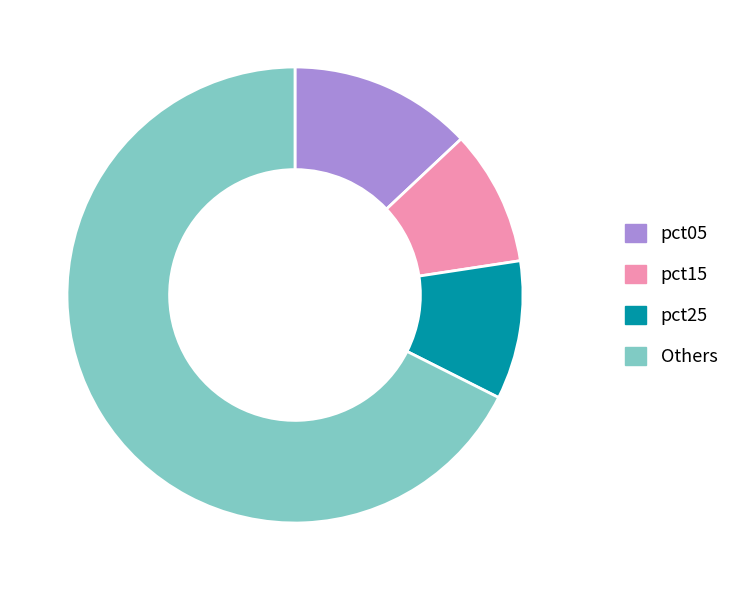

Approximately how many times larger is the value at pct25 compared to pct05?

0.8